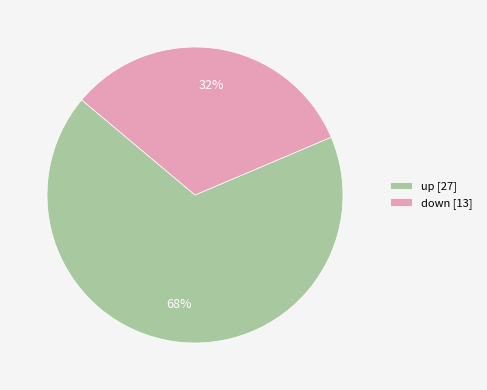

What is the ratio of the value at up to the value at down?

2.1